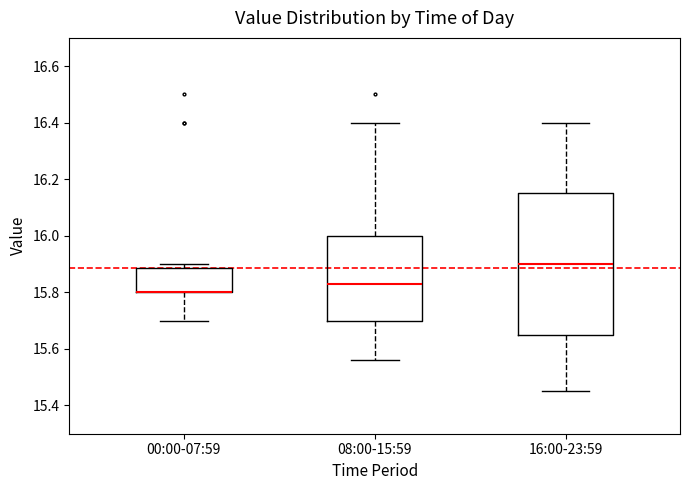

Comparing the boxes themselves (not the whiskers), which one is the tallest?

16:00-23:59